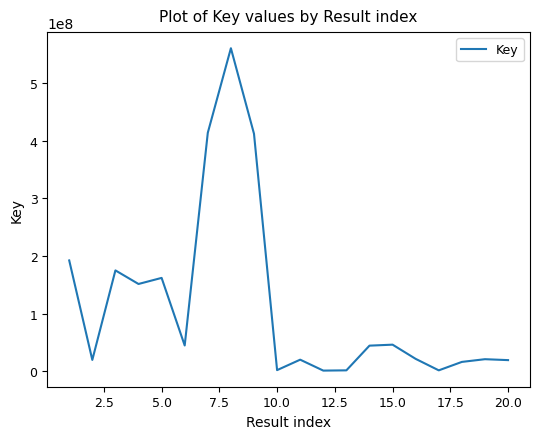

What is the greatest value displayed?

560919796